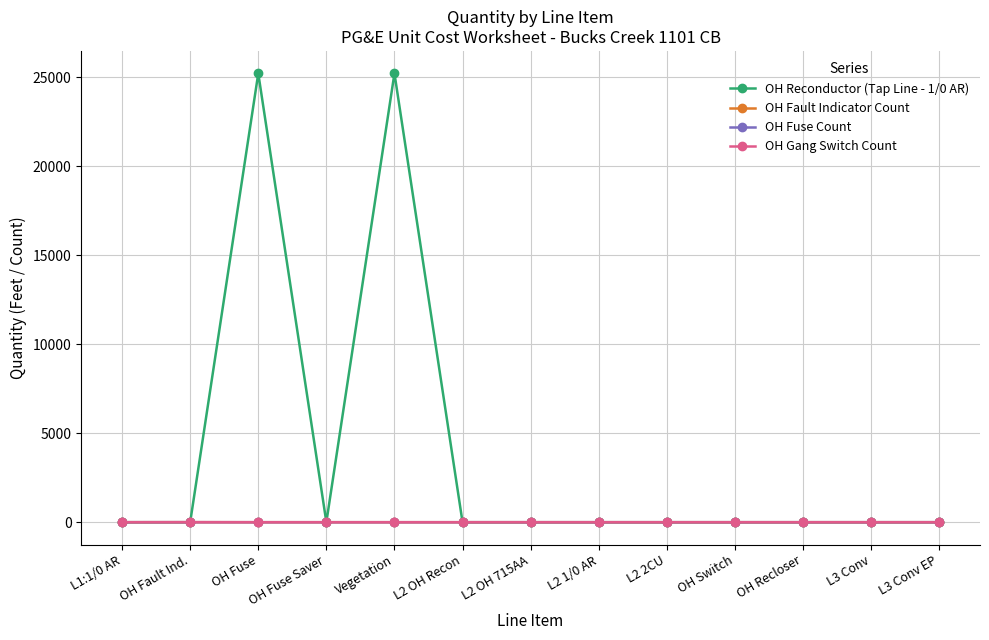

Reading left to right, transcribe all the data shown in this chart.

OH Reconductor (Tap Line - 1/0 AR): L1:1/0 AR=0	OH Fault Ind.=0	OH Fuse=25210	OH Fuse Saver=0	Vegetation=25210	L2 OH Recon=0	L2 OH 715AA=0	L2 1/0 AR=0	L2 2CU=0	OH Switch=0	OH Recloser=0	L3 Conv=0	L3 Conv EP=0
OH Fault Indicator Count: L1:1/0 AR=0	OH Fault Ind.=2	OH Fuse=0	OH Fuse Saver=0	Vegetation=0	L2 OH Recon=0	L2 OH 715AA=0	L2 1/0 AR=0	L2 2CU=0	OH Switch=0	OH Recloser=0	L3 Conv=0	L3 Conv EP=0
OH Fuse Count: L1:1/0 AR=0	OH Fault Ind.=1	OH Fuse=0	OH Fuse Saver=0	Vegetation=0	L2 OH Recon=0	L2 OH 715AA=0	L2 1/0 AR=0	L2 2CU=0	OH Switch=0	OH Recloser=0	L3 Conv=0	L3 Conv EP=0
OH Gang Switch Count: L1:1/0 AR=0	OH Fault Ind.=2	OH Fuse=0	OH Fuse Saver=0	Vegetation=0	L2 OH Recon=0	L2 OH 715AA=0	L2 1/0 AR=0	L2 2CU=0	OH Switch=0	OH Recloser=0	L3 Conv=0	L3 Conv EP=0